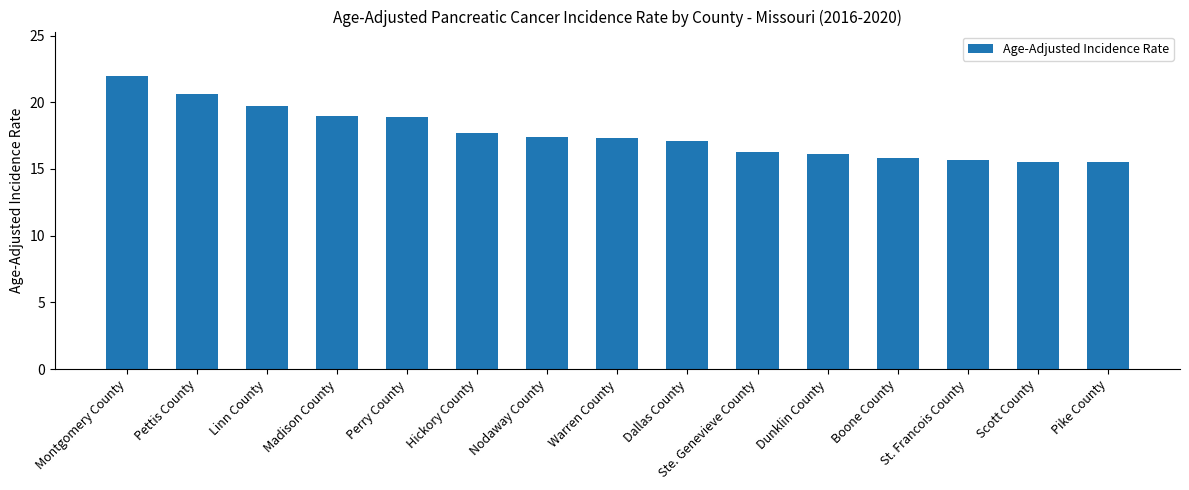

What is the maximum value shown in the chart?

22.0